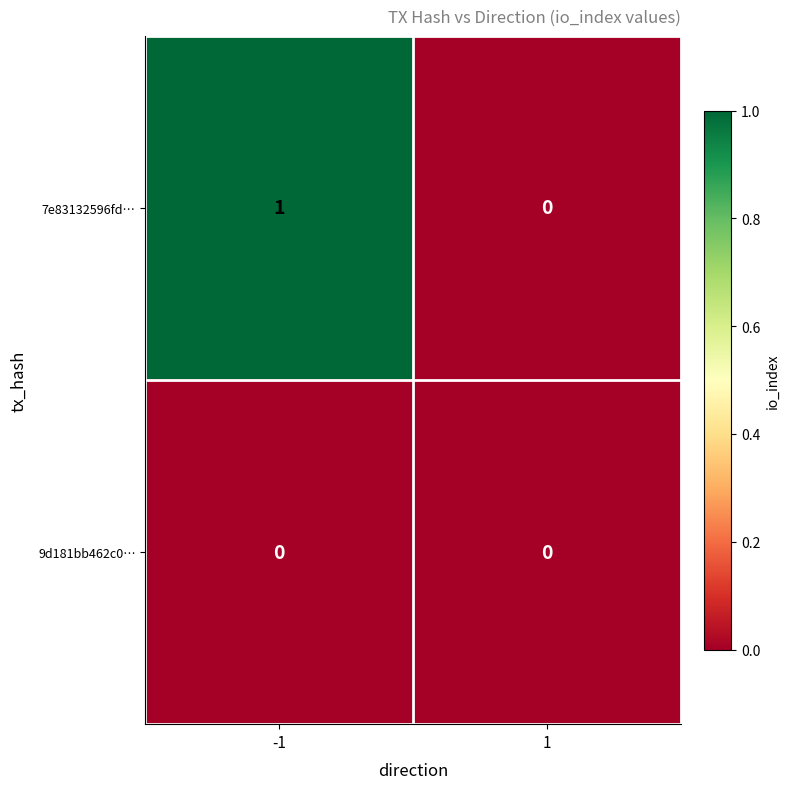

Rank the series by their maximum value, from highest to lowest.

7e83132596fd…, 9d181bb462c0…